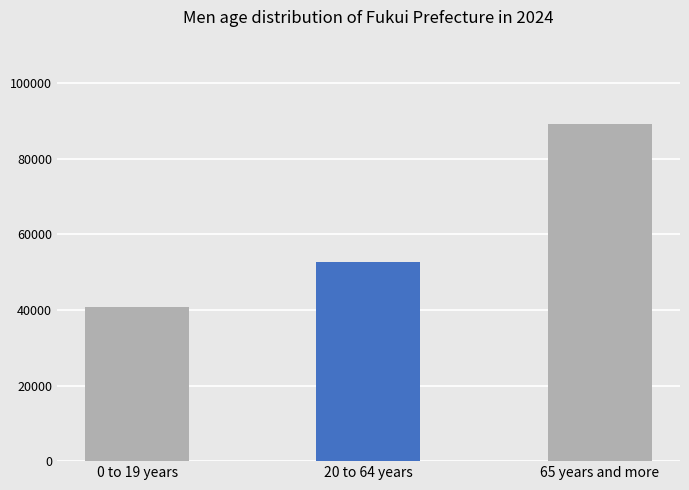

What is the value of the 2nd bar from the left?

52568